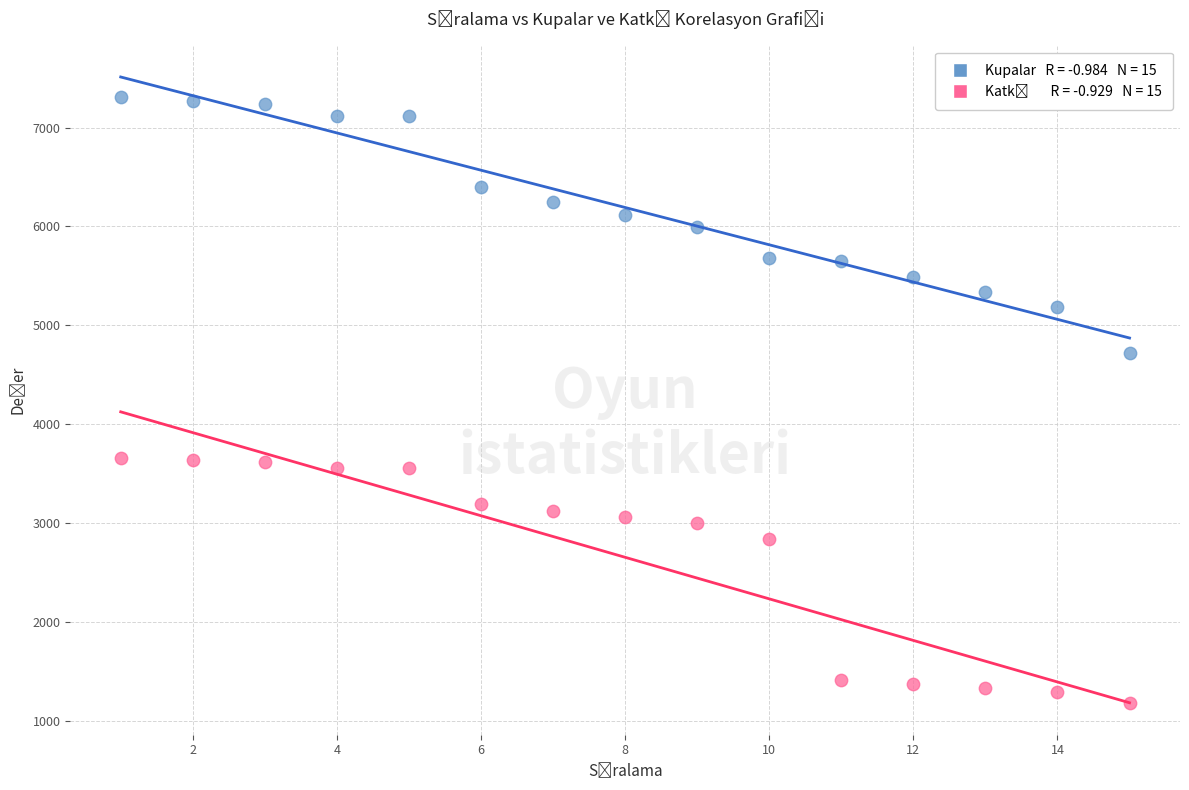

Across all data points, what is the range of Y values (max minus min)?

6134